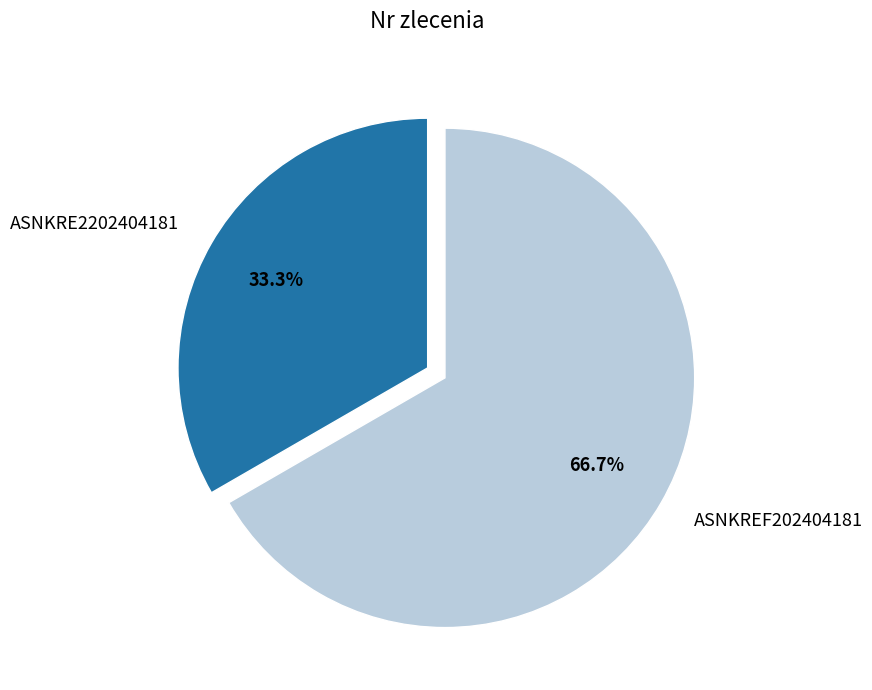

What is the majority slice?

ASNKREF202404181